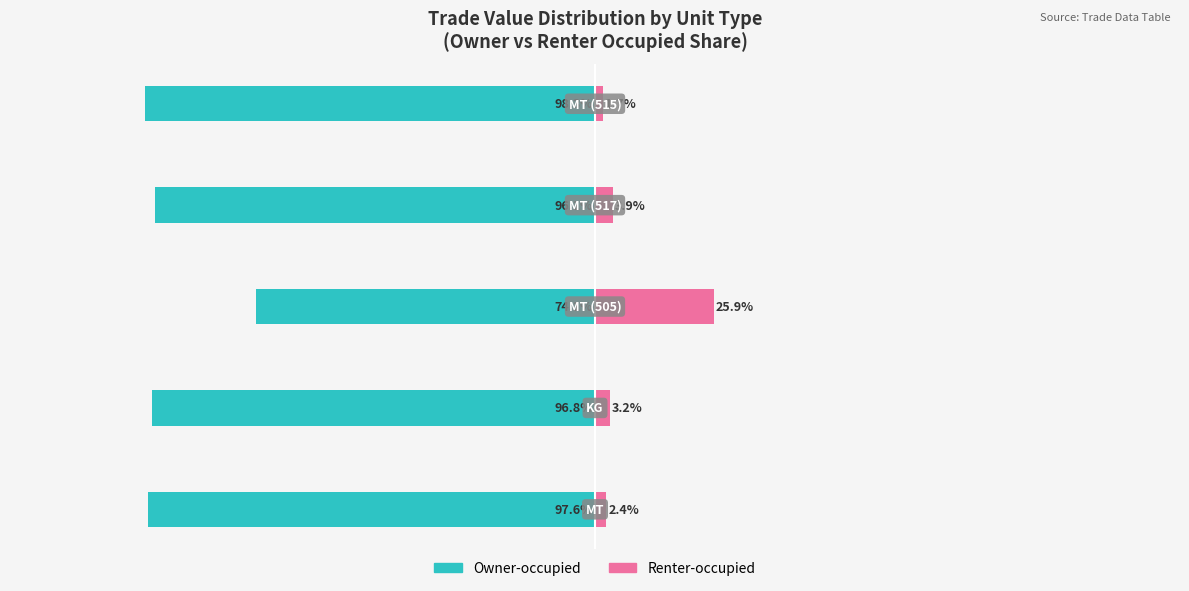

How many distinct data groups are displayed?

2